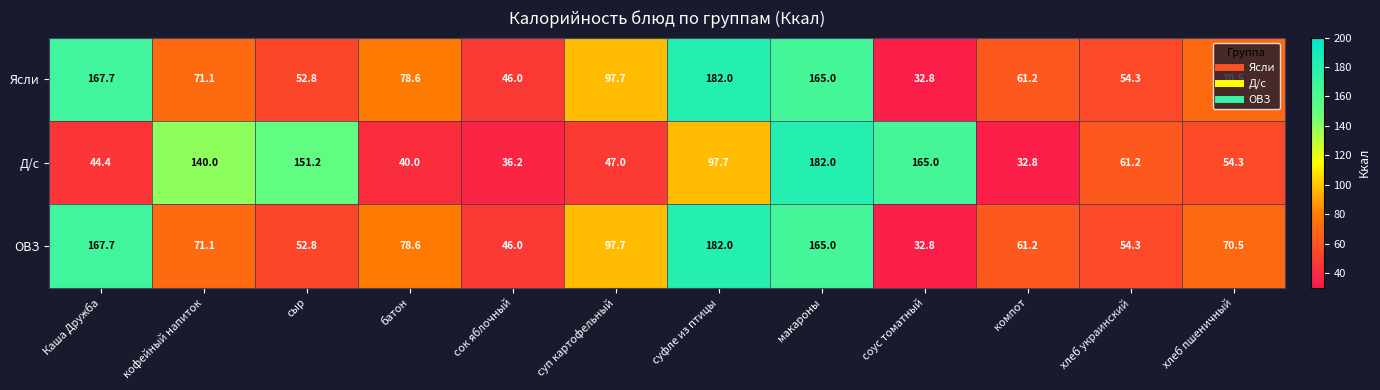

At which category is the sum across all series the highest?

макароны